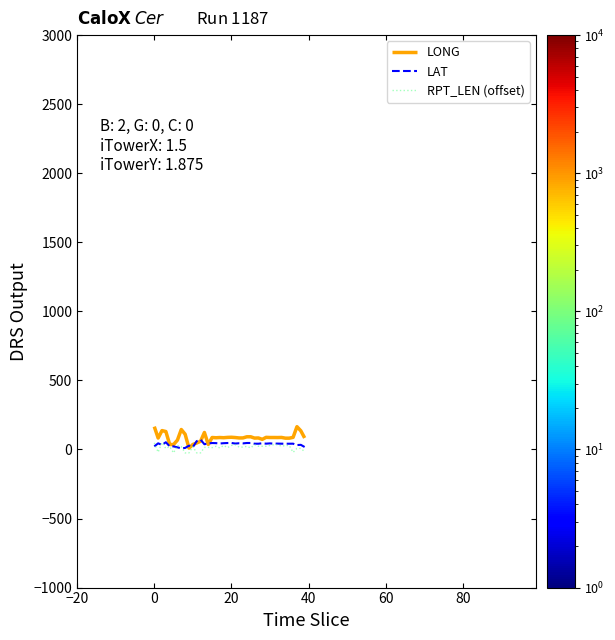

What is the greatest value displayed?

165.4